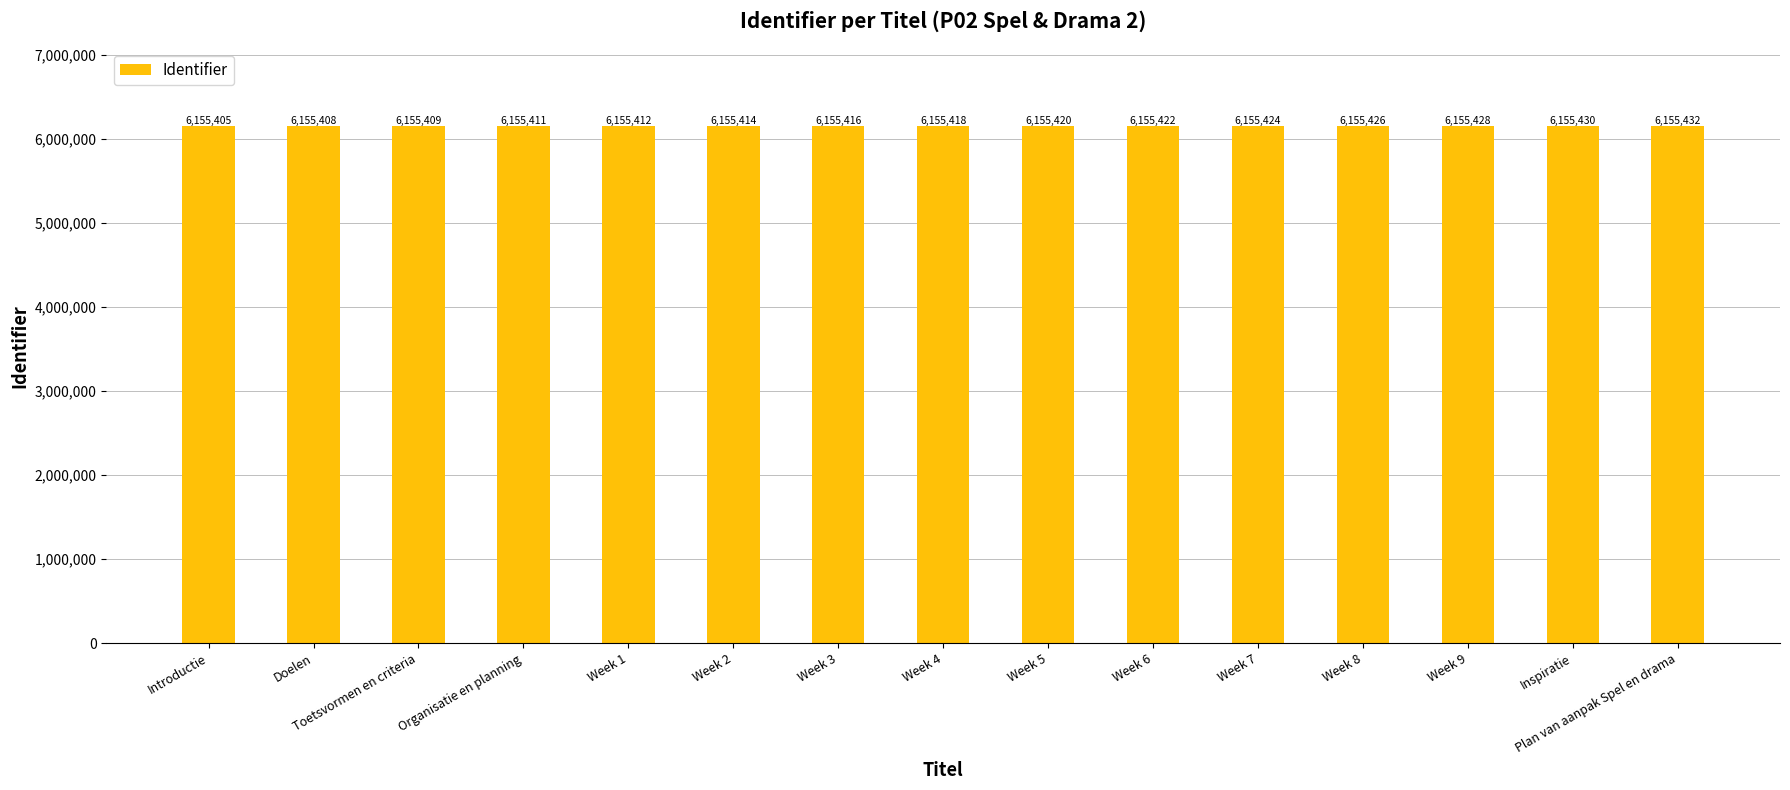

Rank the categories by value from lowest to highest.

Introductie, Doelen, Toetsvormen en criteria, Organisatie en planning, Week 1, Week 2, Week 3, Week 4, Week 5, Week 6, Week 7, Week 8, Week 9, Inspiratie, Plan van aanpak Spel en drama